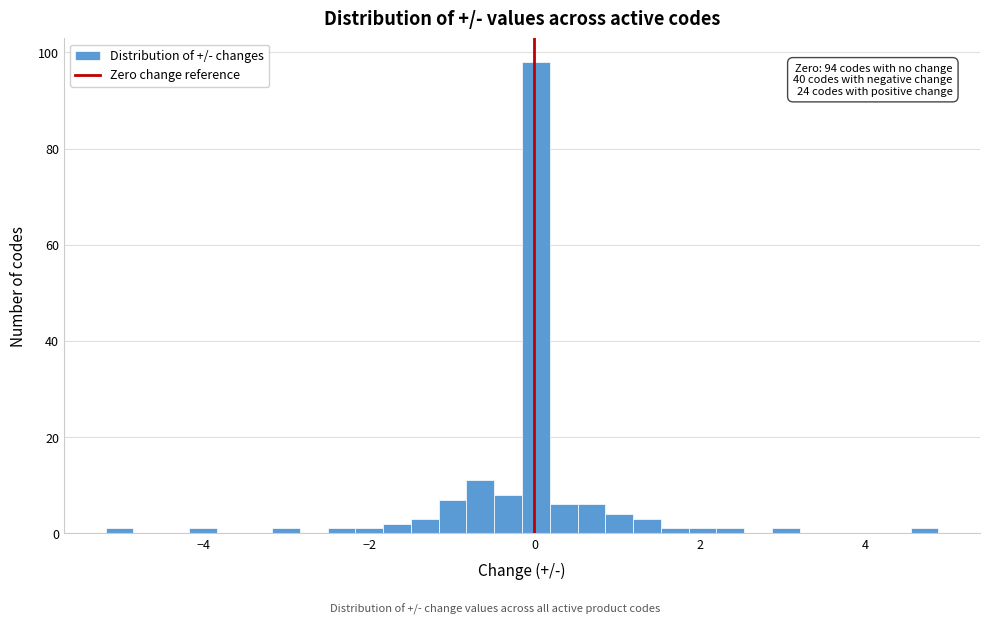

Around what value on the x-axis is the tallest bar? Give the approximate position of its centre, as read against the axis.

0.0